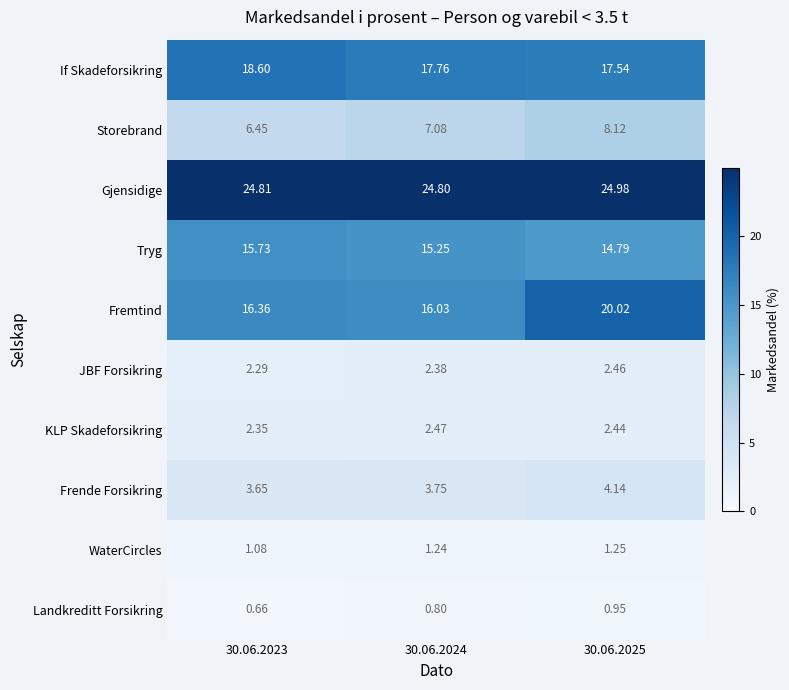

Is the value of Tryg at 30.06.2023 greater than the value of Gjensidige at 30.06.2024?

No